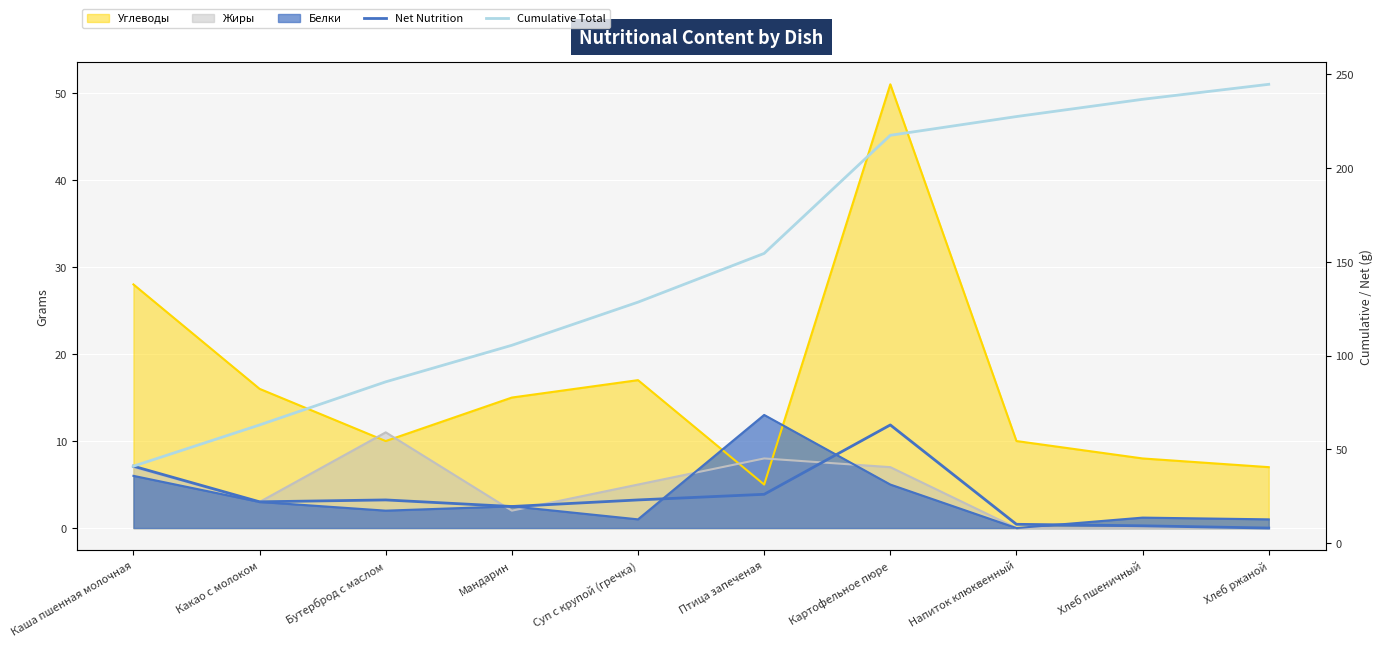

The Net Nutrition series shows 23.0 at Суп с крупой (гречка). True or false?

True